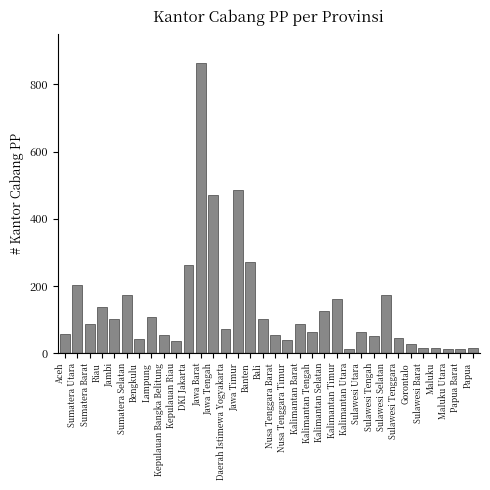

What value does the data have at Kalimantan Barat?

88